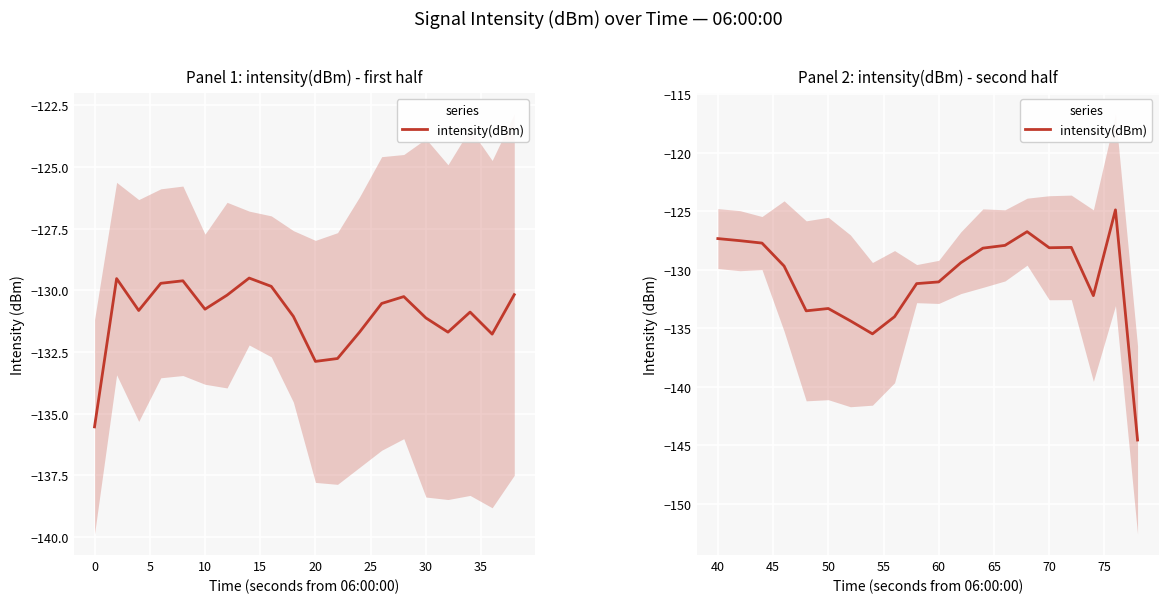

What is the greatest value displayed?

-124.9